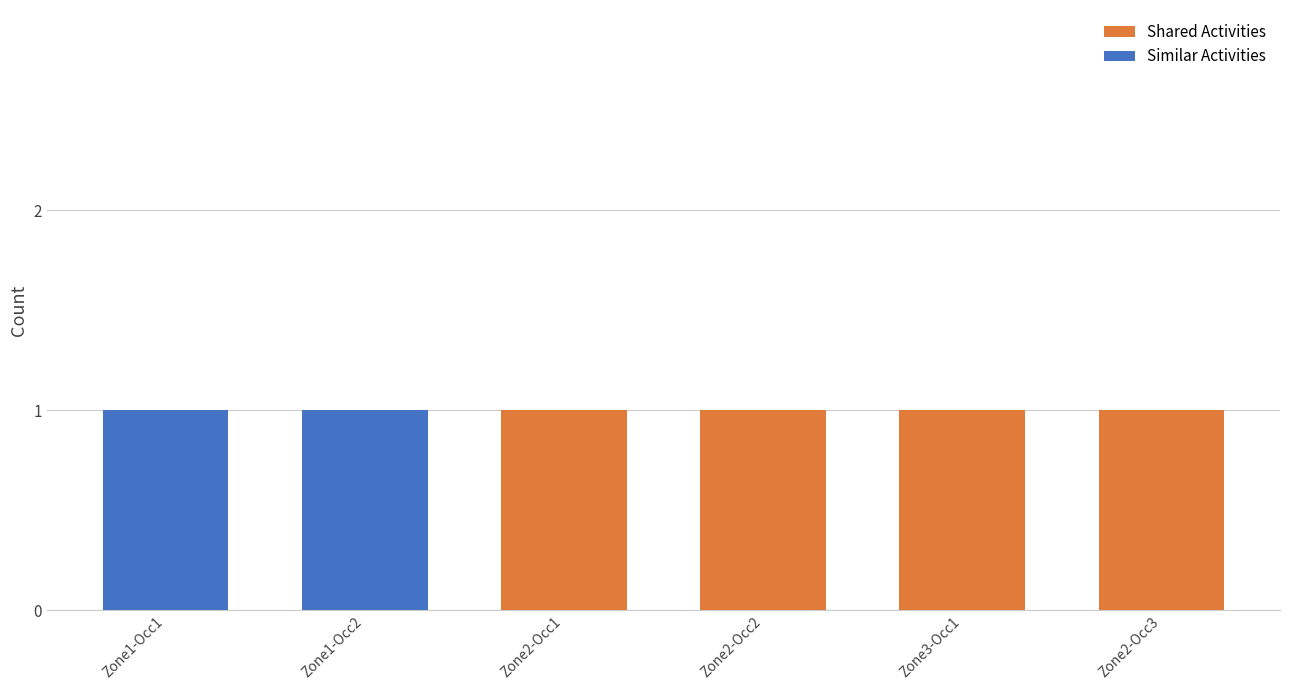

List the series in order of their overall mean, lowest first.

Similar Activities, Shared Activities